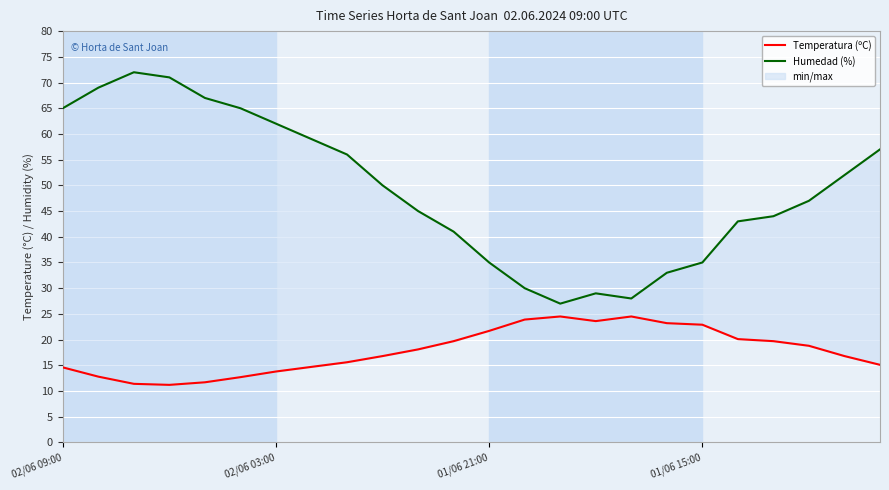

At which label does Temperatura (ºC) first exceed 18?

10